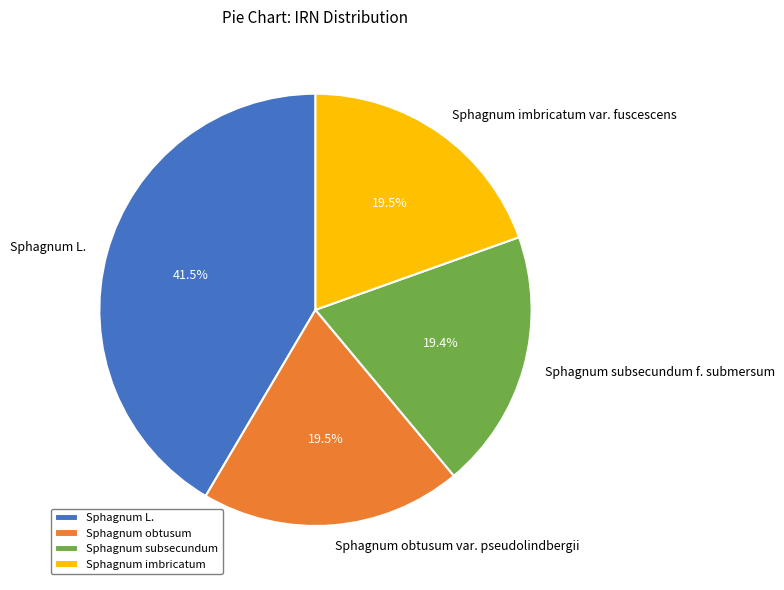

Does Sphagnum L. represent more than half of the total?

No